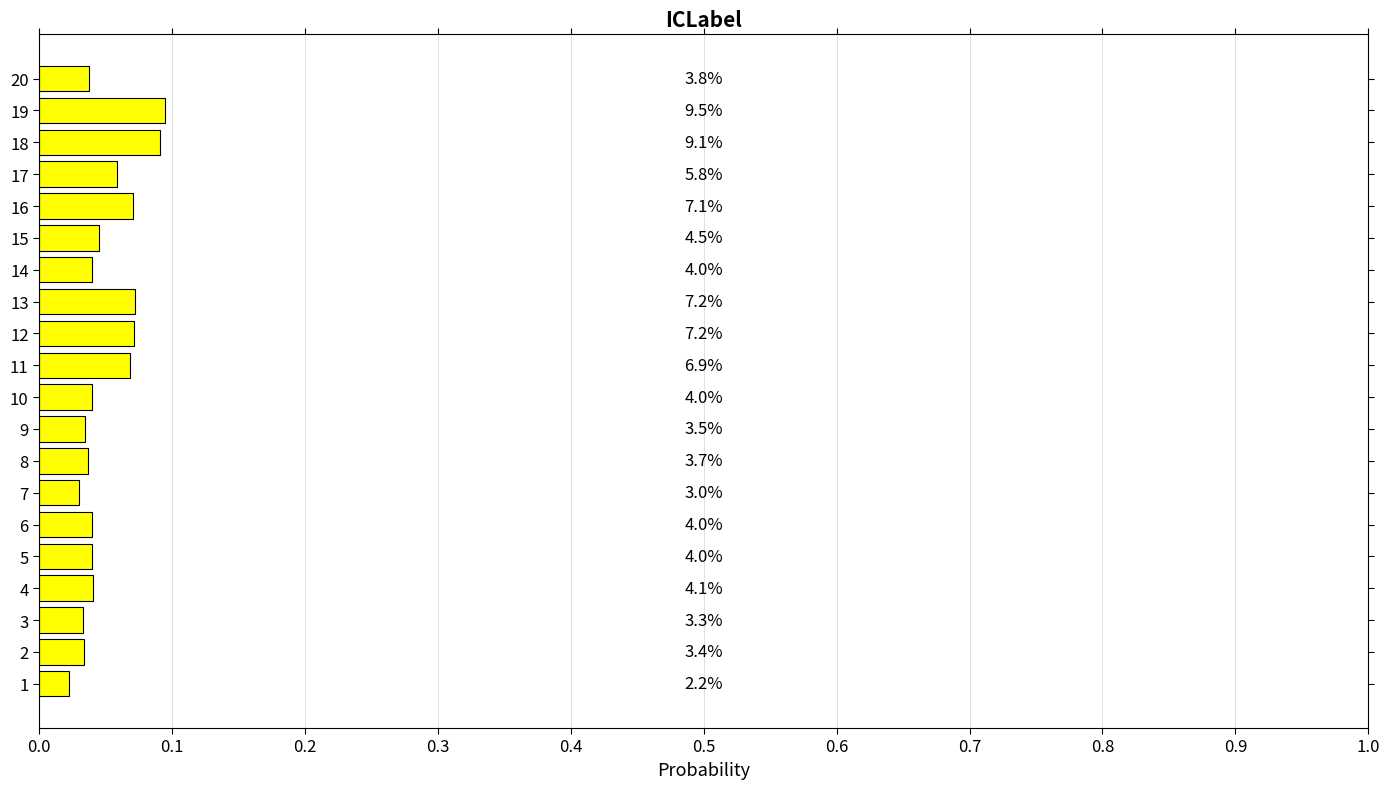

Are the bars horizontal?

Yes